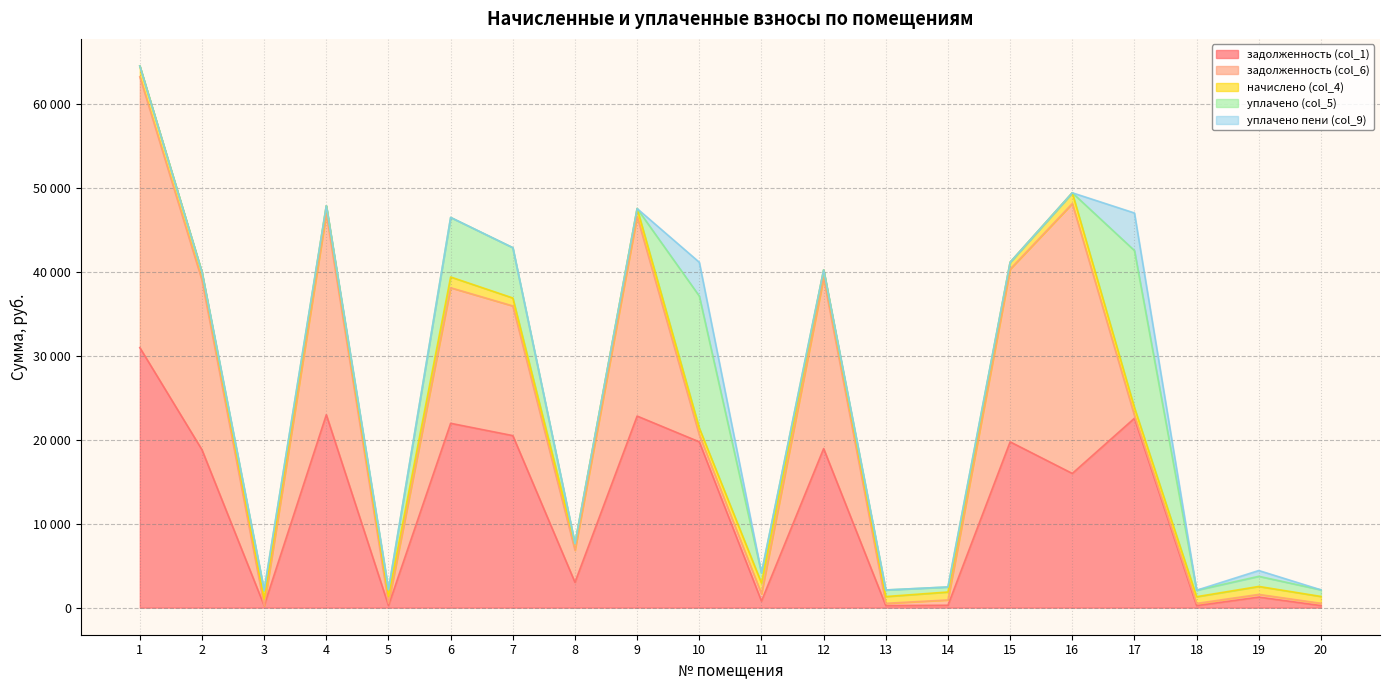

How many data points does each series have?

20